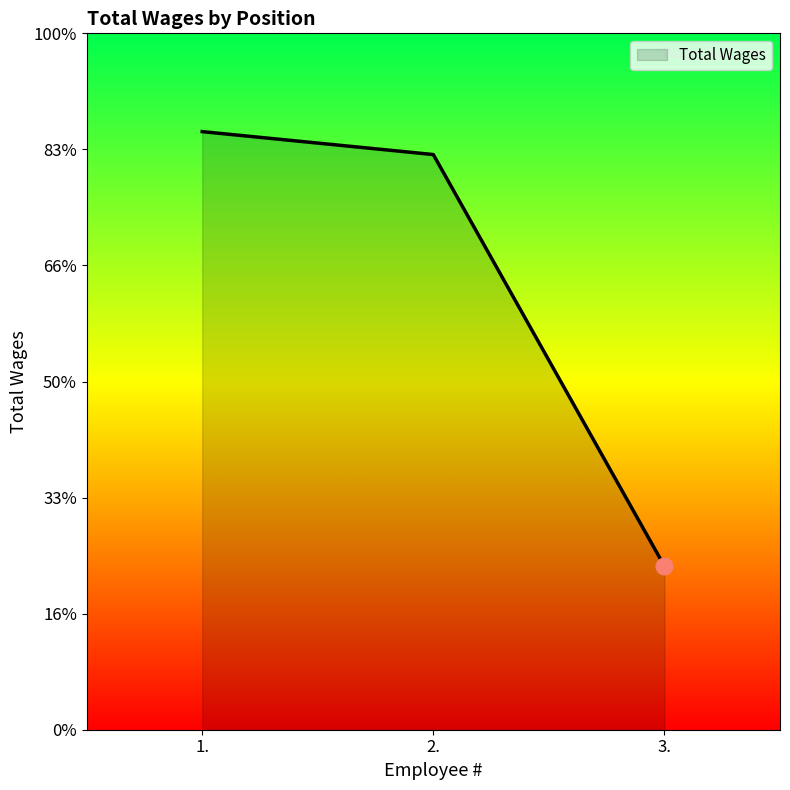

What is the average value?

38393